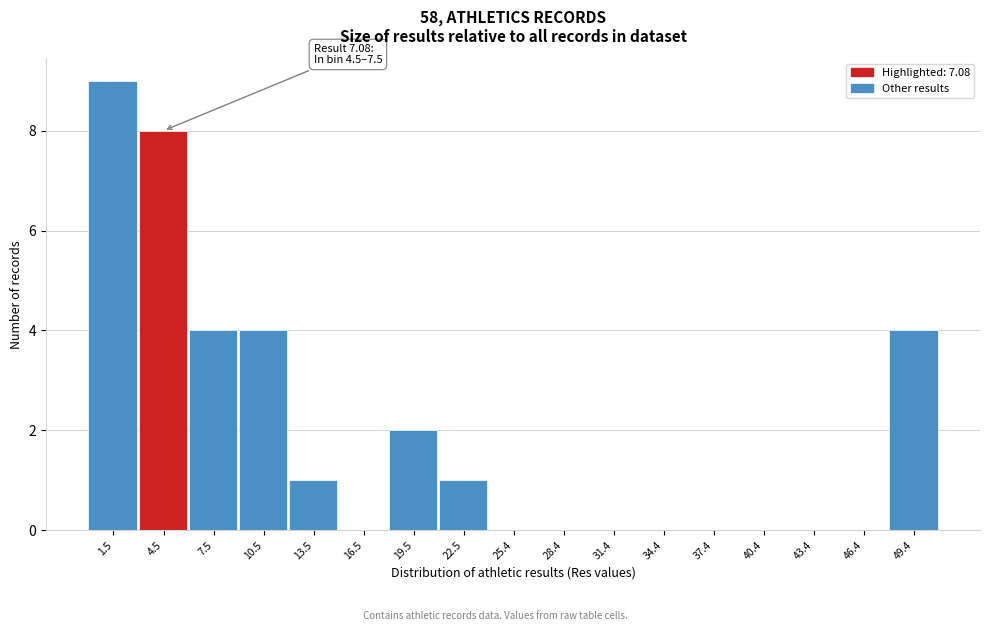

Reading left to right, transcribe all the data shown in this chart.

1.5=9	4.5=8	7.5=4	10.5=4	13.5=1	16.5=0	19.5=2	22.5=1	25.4=0	28.4=0	31.4=0	34.4=0	37.4=0	40.4=0	43.4=0	46.4=0	49.4=4